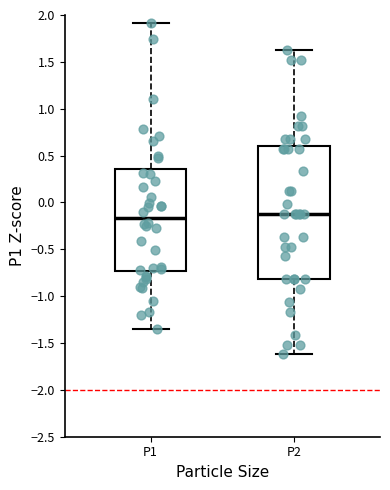

Reading left to right, read every box against the y-axis: the position of its median line, the range the box covers, and the ends of its whiskers. The values are not printed on the chart, so give them approximately, as read against the axis.

P1: median -0.15, box -0.75 to 0.35, whiskers -1.35 to 1.90
P2: median -0.10, box -0.80 to 0.60, whiskers -1.60 to 1.60